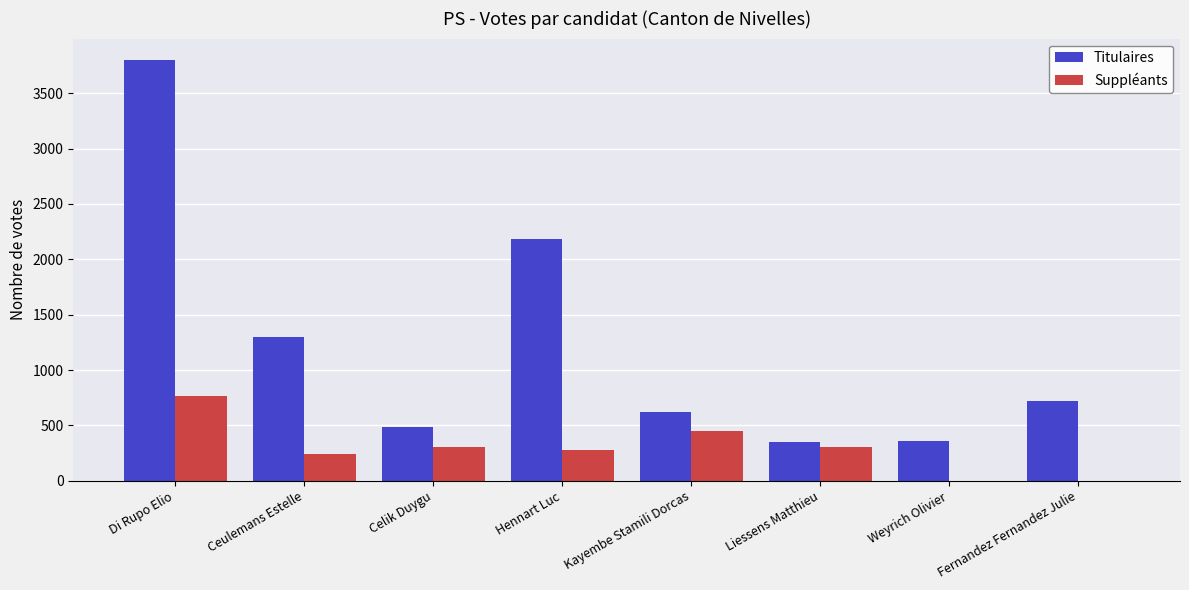

How many groups of bars are there?

8